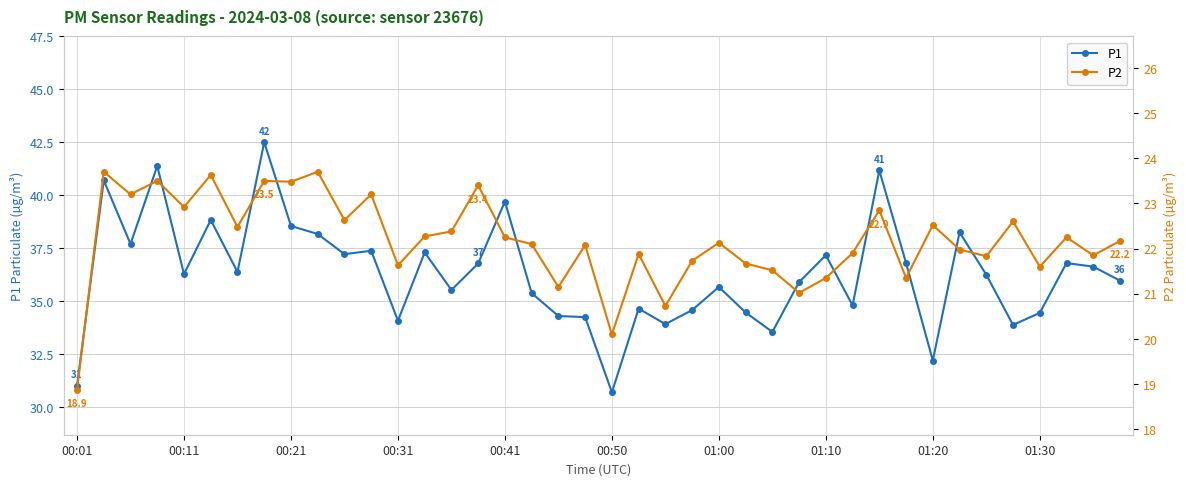

True or false: P1 has a value of 31.0 at 00:01.

True